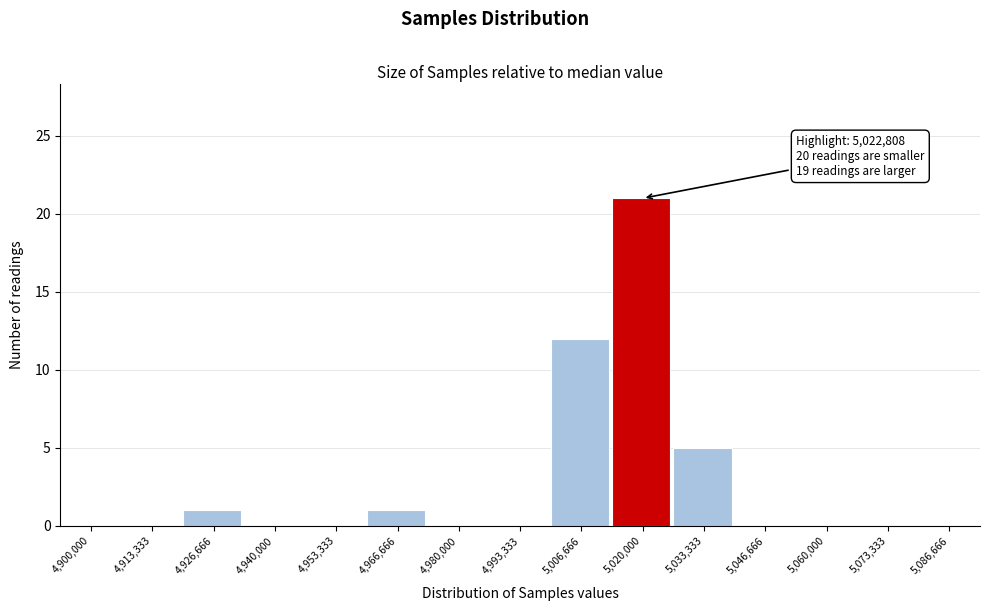

Reading left to right, transcribe all the data shown in this chart.

4,900,000=0	4,913,333=0	4,926,666=1	4,940,000=0	4,953,333=0	4,966,666=1	4,980,000=0	4,993,333=0	5,006,666=12	5,020,000=21	5,033,333=5	5,046,666=0	5,060,000=0	5,073,333=0	5,086,666=0